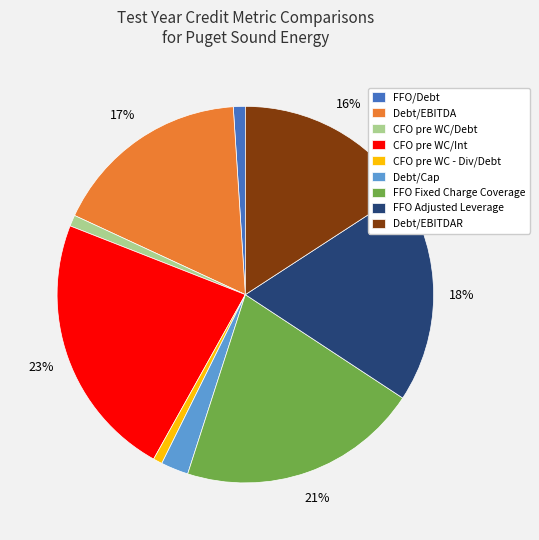

Does Debt/Cap represent more than half of the total?

No